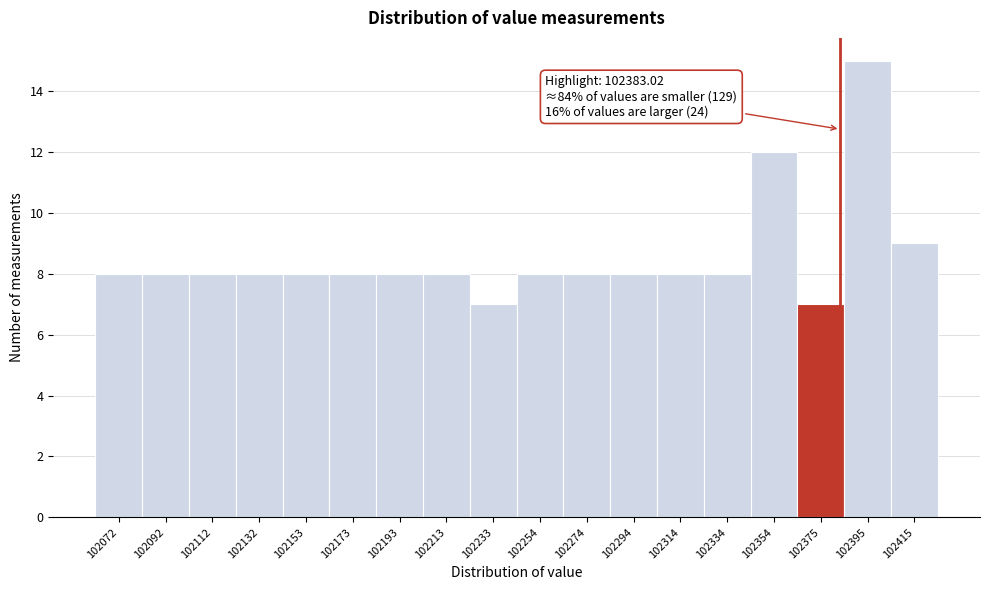

Which range on the x-axis has the tallest bar?

102385 to 102405